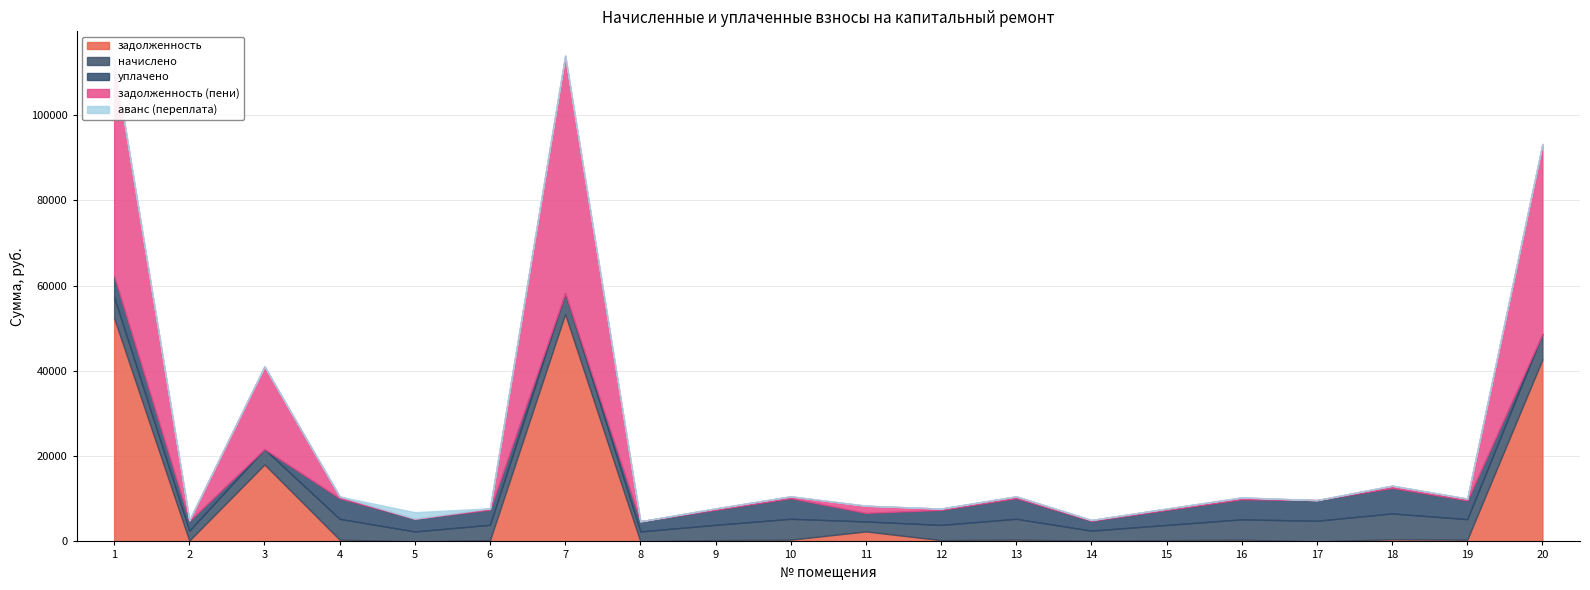

Where is uplacheno nearest to the value 3003?

5